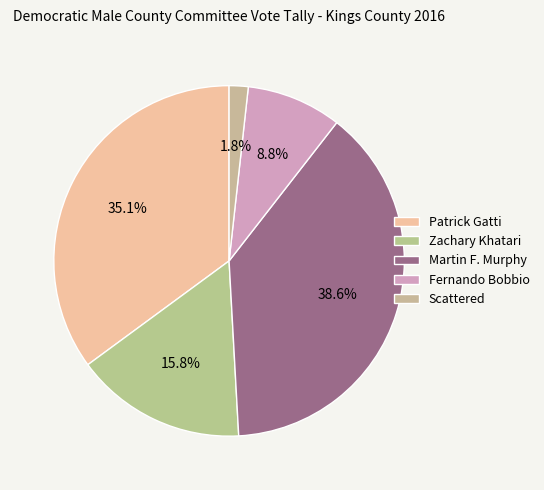

To the nearest percent, what is the combined percentage of Martin F. Murphy and Fernando Bobbio?

47%